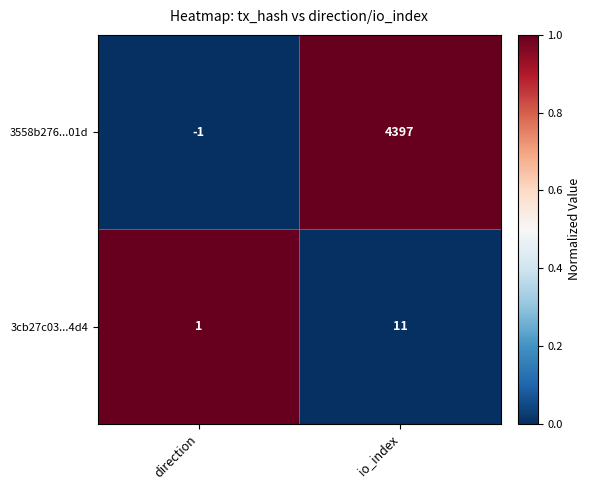

What is the maximum value shown in the chart?

4397